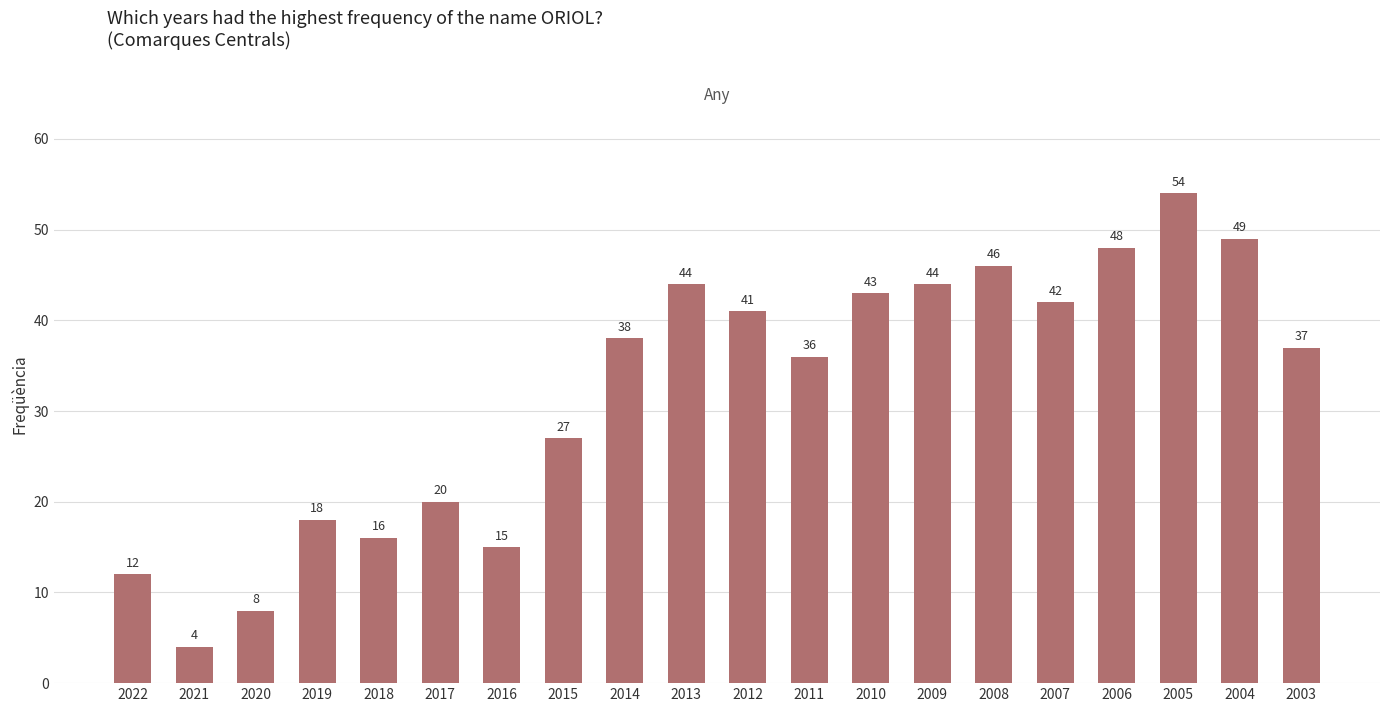

What is the average value?

32